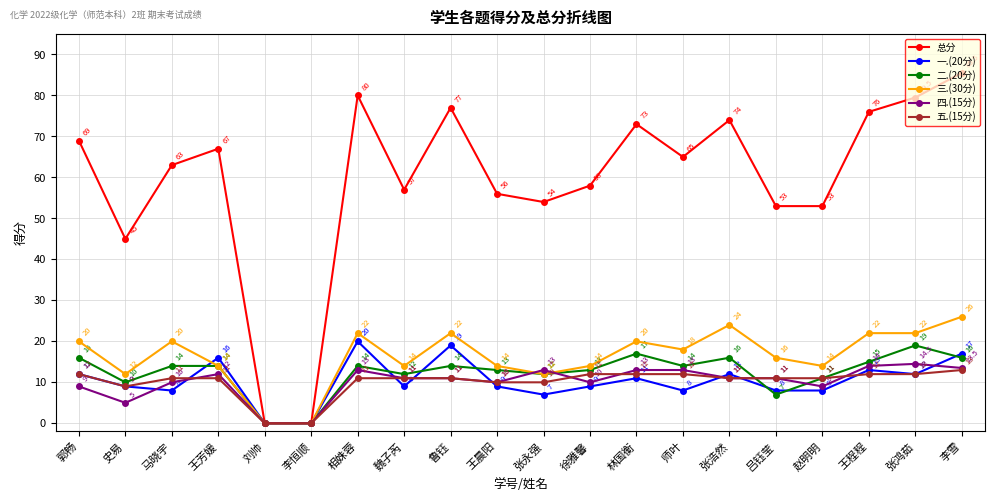

Rank the series at 林国衡 from lowest to highest value.

一.(20分), 五.(15分), 四.(15分), 二.(20分), 三.(30分), 总分